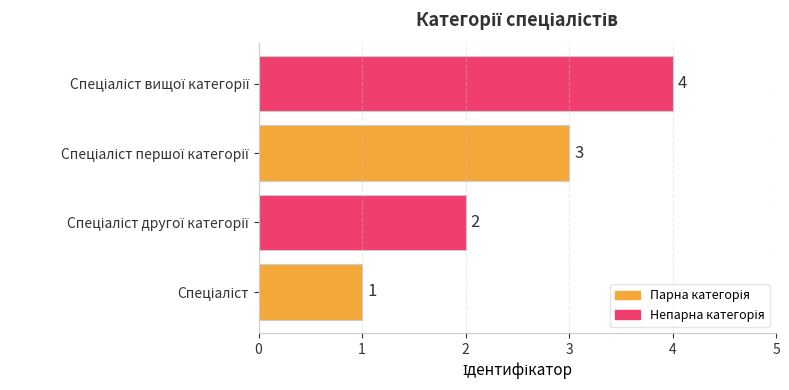

What is the greatest value displayed?

4